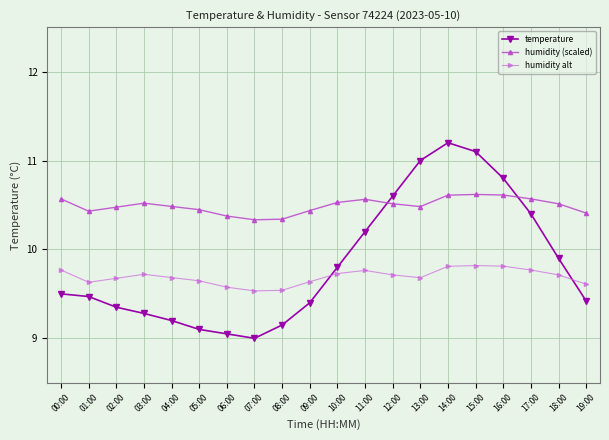

How many times do temperature and humidity (scaled) cross each other?

2